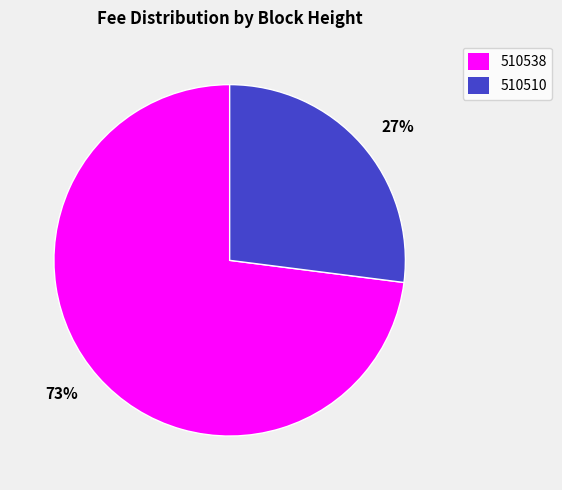

What percentage is the 73% slice, to the nearest percent?

73%